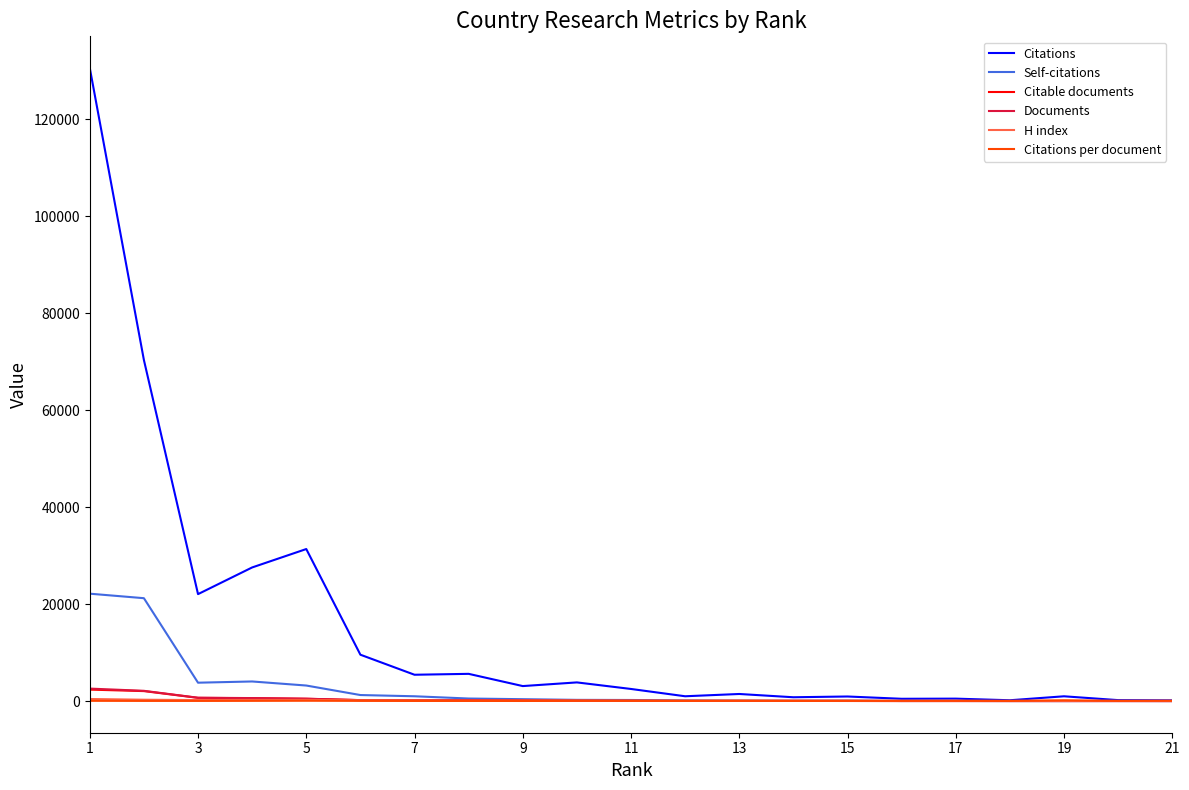

True or false: H index has more than 0 points higher than both neighbors.

True